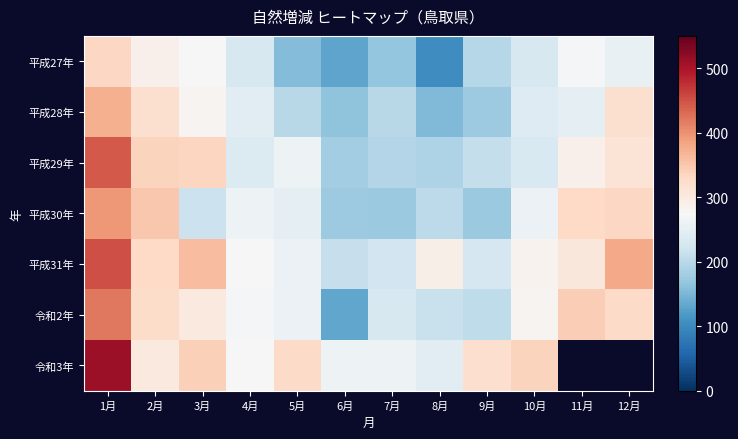

Count the number of data series in this chart.

7